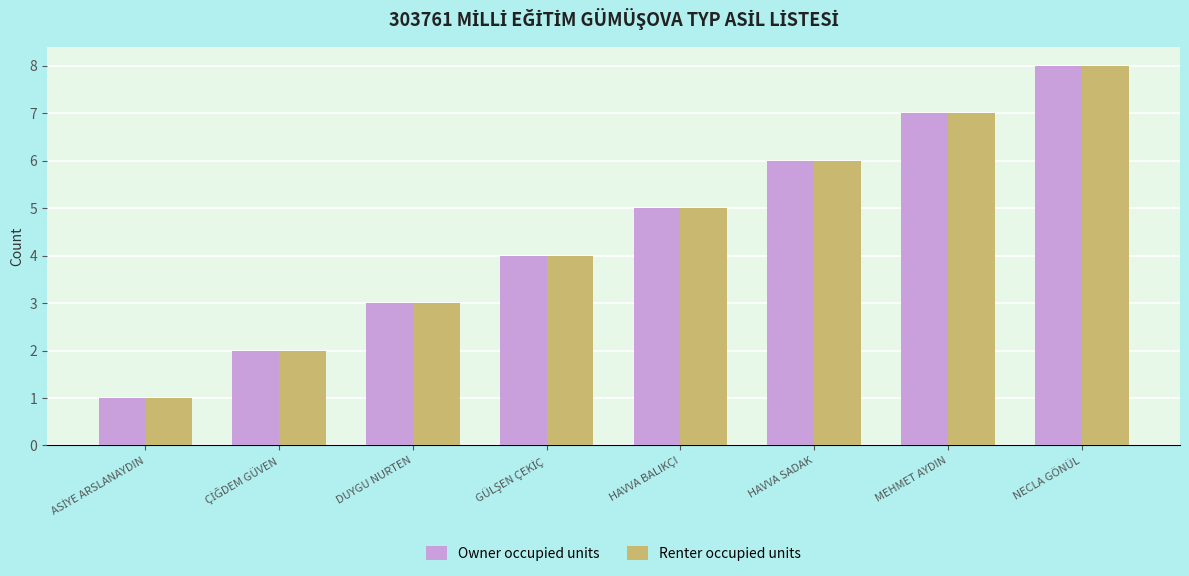

What position from the right is MEHMET AYDIN?

2